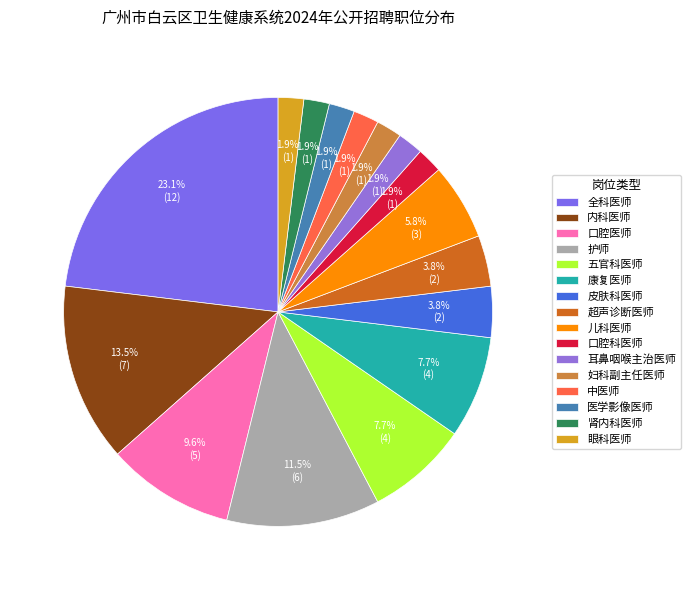

Rank the categories by value from highest to lowest.

全科医师, 内科医师, 护师, 口腔医师, 五官科医师, 康复医师, 儿科医师, 皮肤科医师, 超声诊断医师, 口腔科医师, 耳鼻咽喉主治医师, 妇科副主任医师, 中医师, 医学影像医师, 肾内科医师, 眼科医师